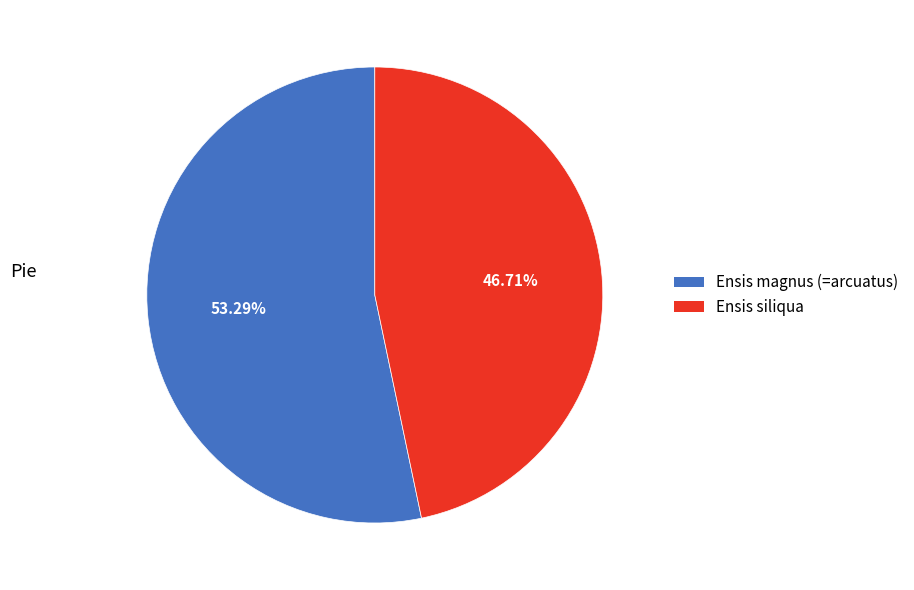

What is the ratio of the value at Ensis magnus (=arcuatus) to the value at Ensis siliqua?

1.1